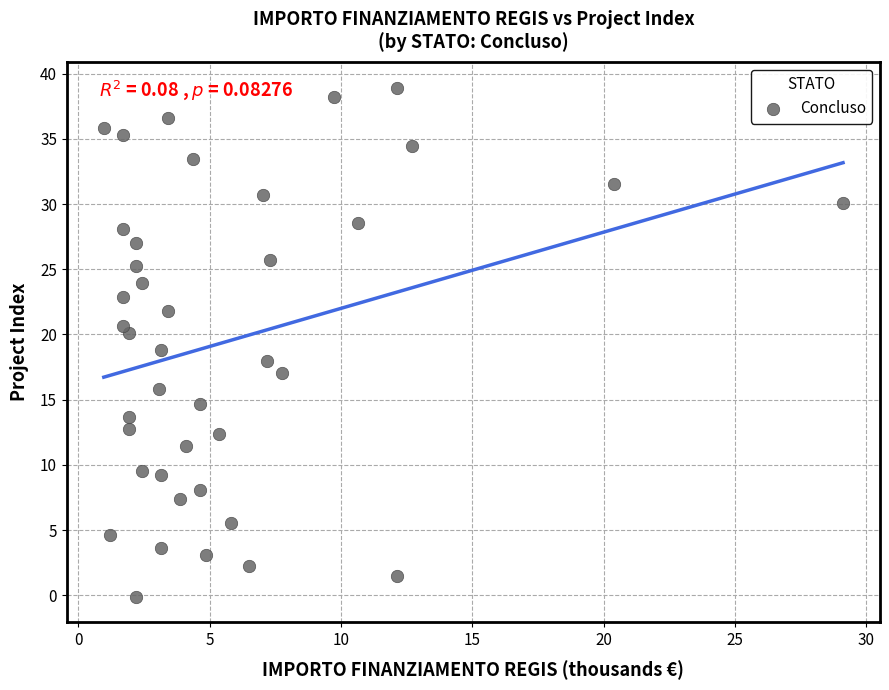

What is the range of Y values (max minus min)?

39.1